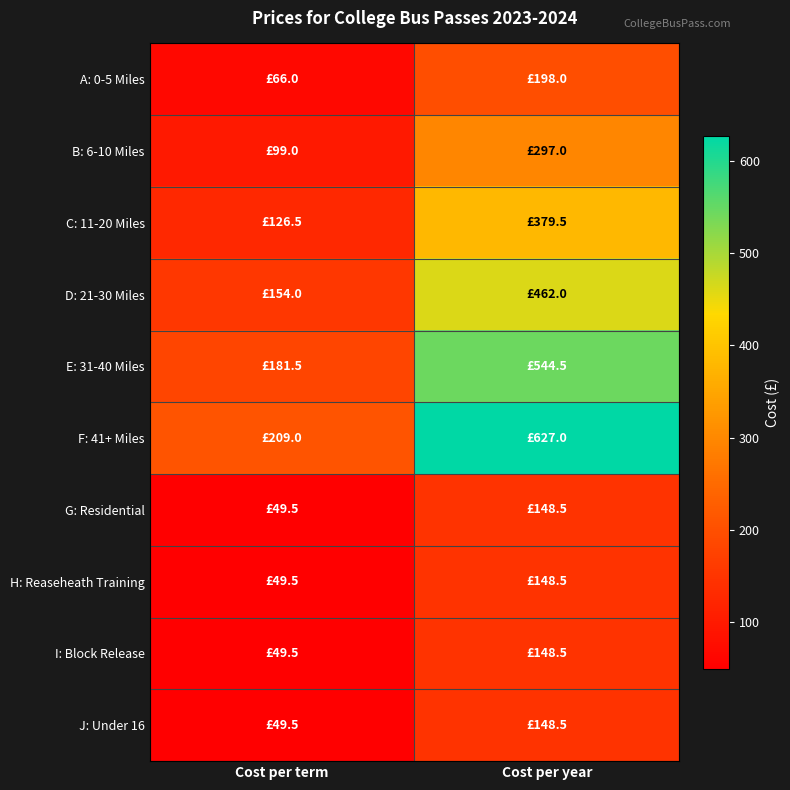

List the series in order of their peak value, highest first.

F: 41+ Miles, E: 31-40 Miles, D: 21-30 Miles, C: 11-20 Miles, B: 6-10 Miles, A: 0-5 Miles, G: Residential, H: Reaseheath Training, I: Block Release, J: Under 16